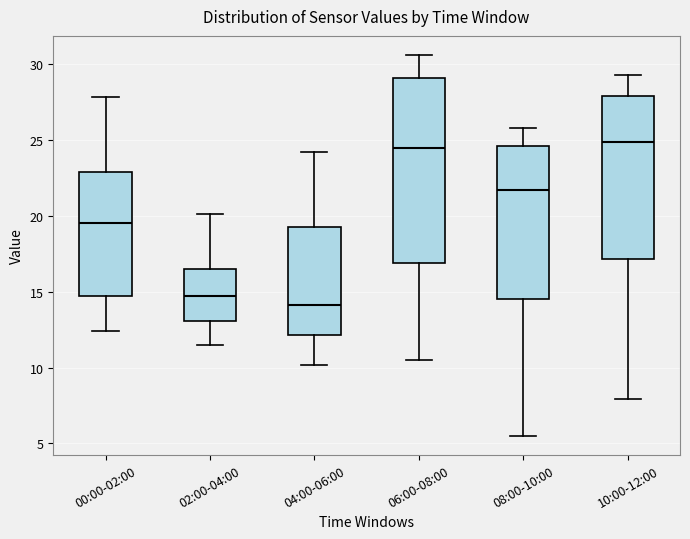

Which box is the tallest, from its lower edge to its upper edge?

06:00-08:00